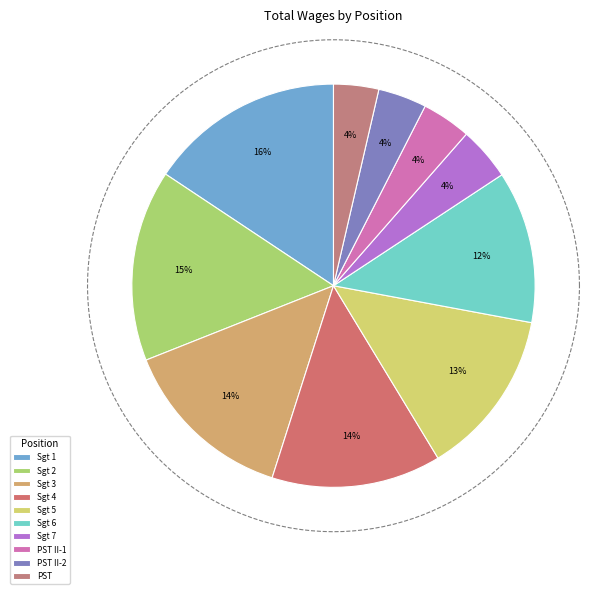

What is the total percentage of Police Sergeant (162153) and Police Sergeant (165488)?

31.0%